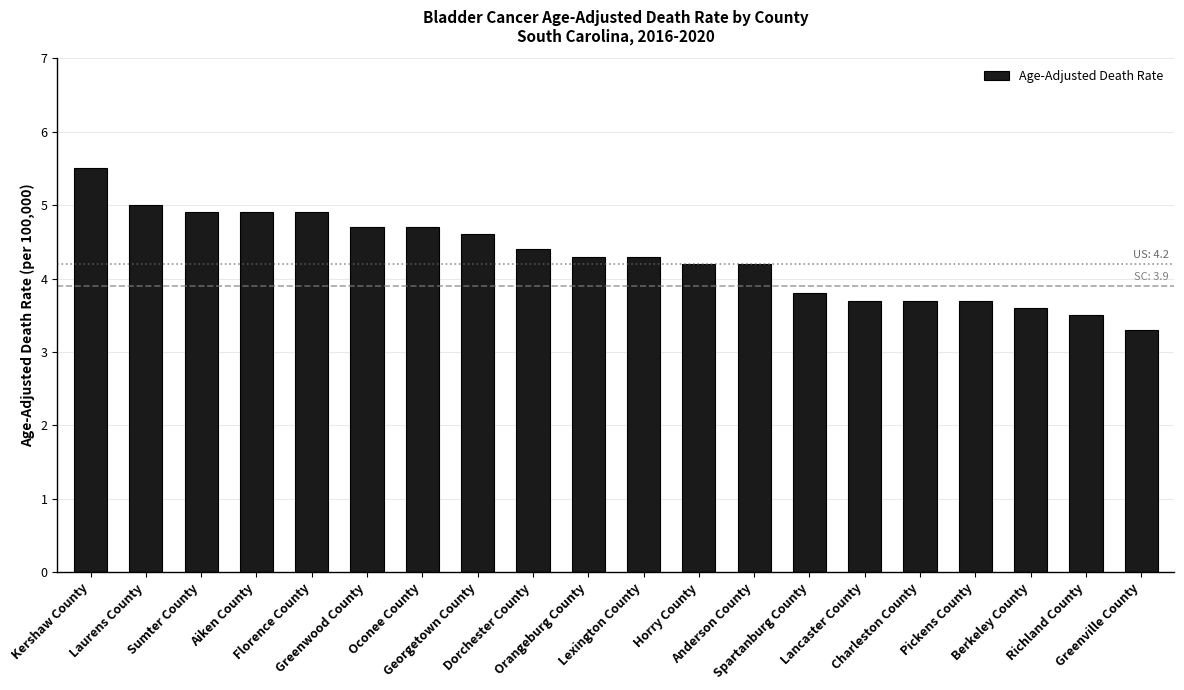

Which has a higher value, Spartanburg County or Greenville County?

Spartanburg County